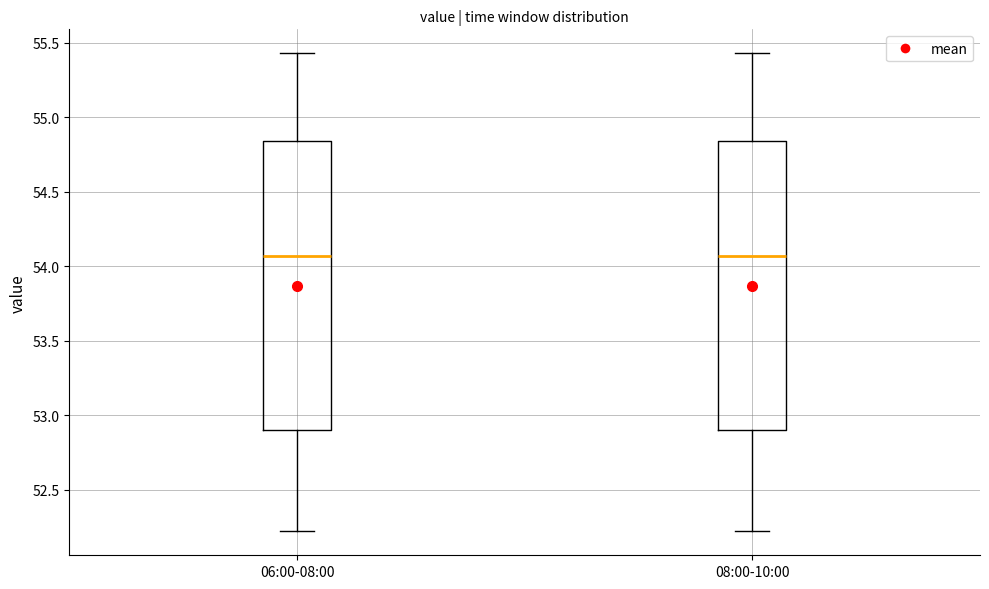

Where does the upper whisker of the box for 06:00-08:00 end on the y-axis? The values are not printed on the chart, so give them approximately, as read against the axis.

55.45